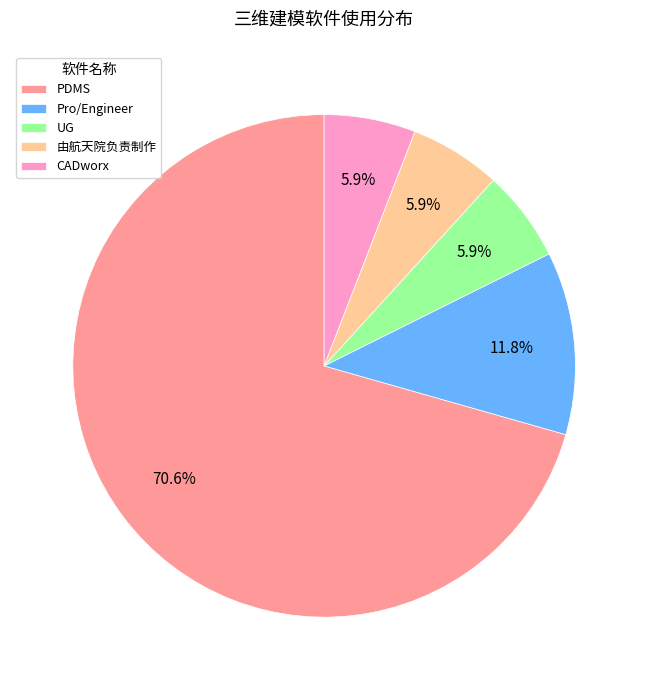

Count the number of slices in the pie.

5